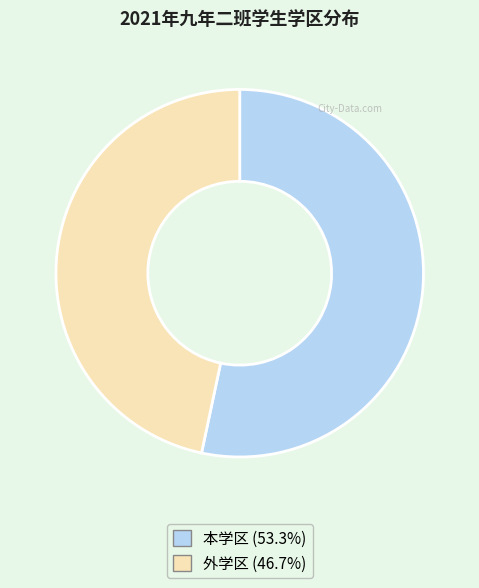

Does 本学区 (53.3%) represent more than half of the total?

Yes